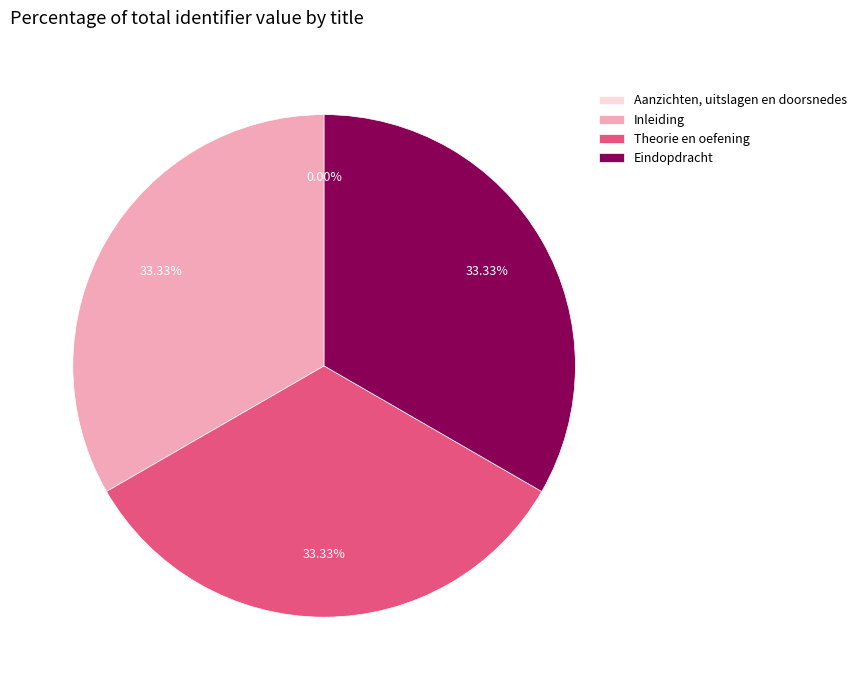

Is there a majority slice in this chart?

No